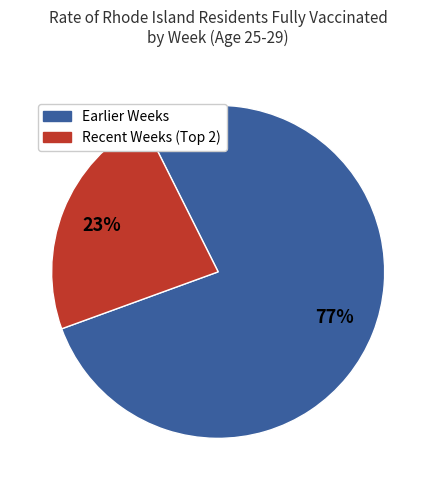

Is there a majority slice in this chart?

Yes